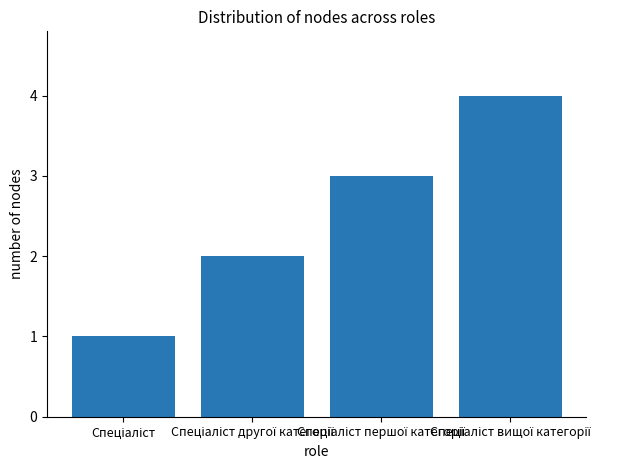

What is the maximum value shown in the chart?

4